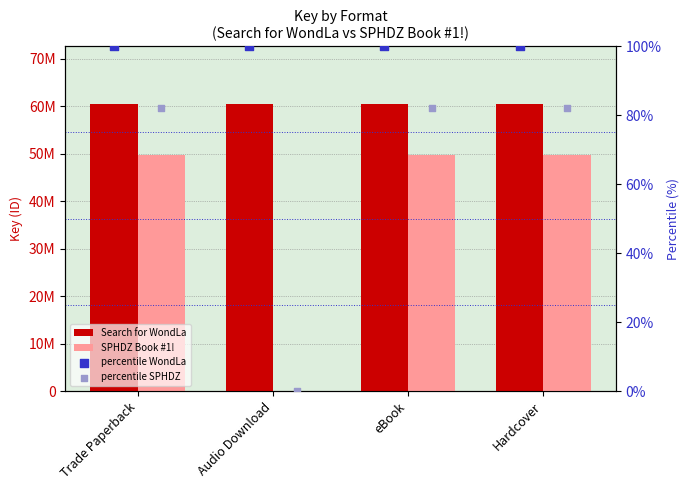

Which series contains the highest Y value?

Search for WondLa